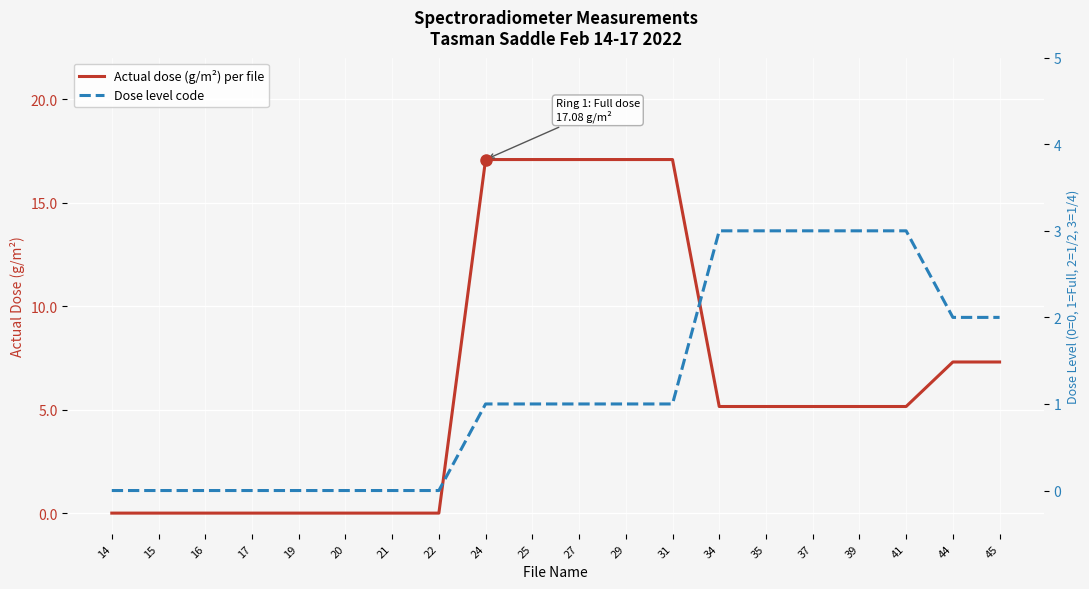

List the labels in order of Dose level code value, largest first.

34, 35, 37, 39, 41, 44, 45, 24, 25, 27, 29, 31, 14, 15, 16, 17, 19, 20, 21, 22